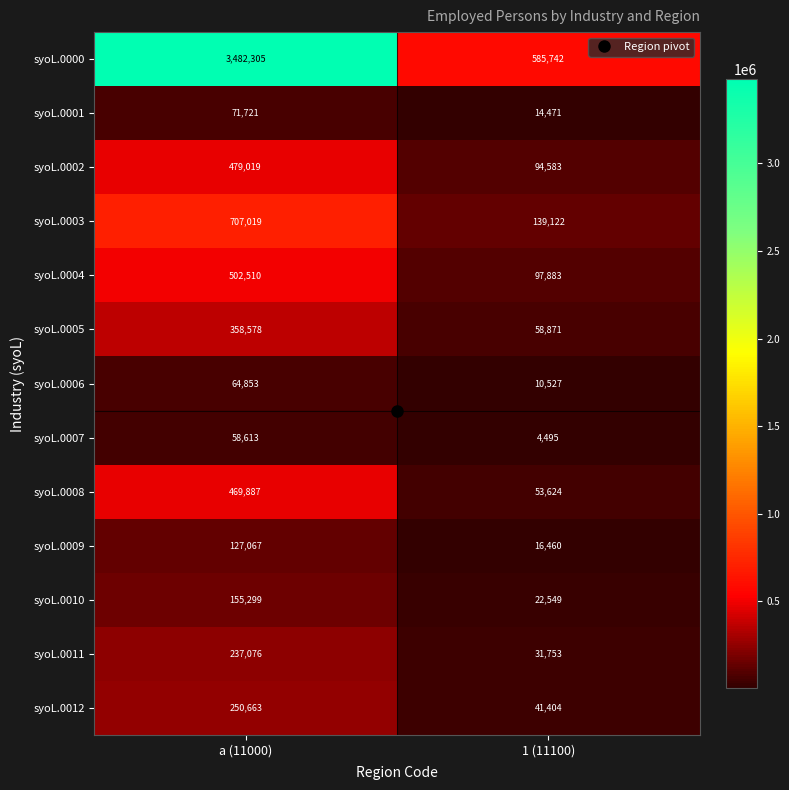

List the labels in order of syoL.0001 value, largest first.

a (11000), 1 (11100)